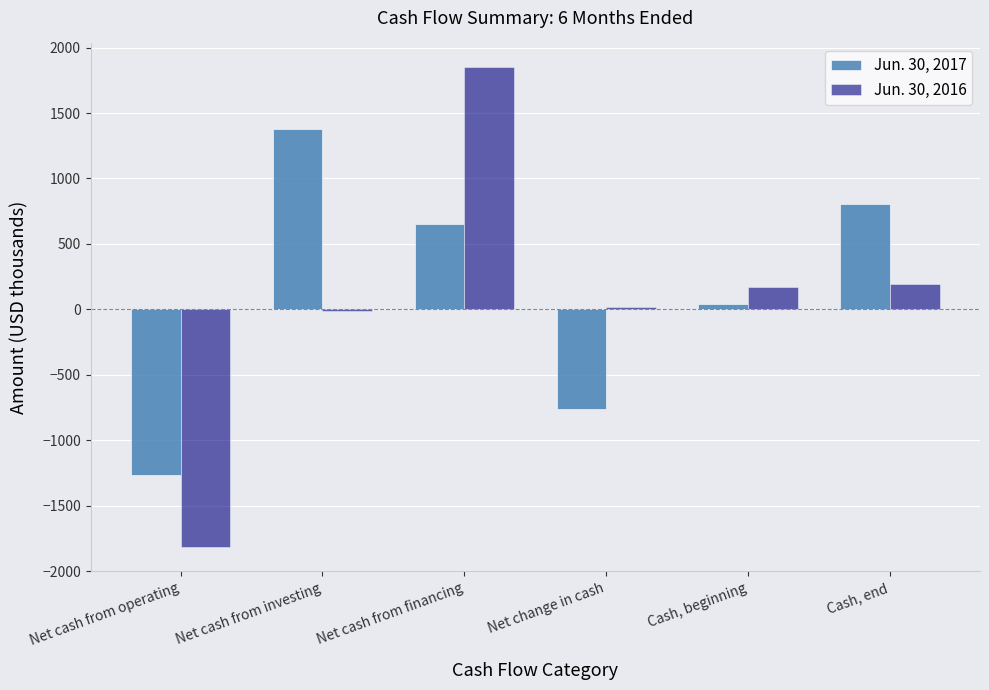

The Jun. 30, 2017 series shows 300 at Net cash from investing. True or false?

False